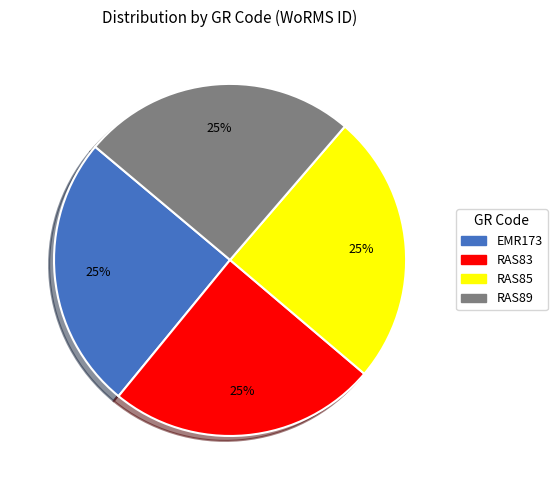

To the nearest percent, what percentage of the pie is RAS85?

25%